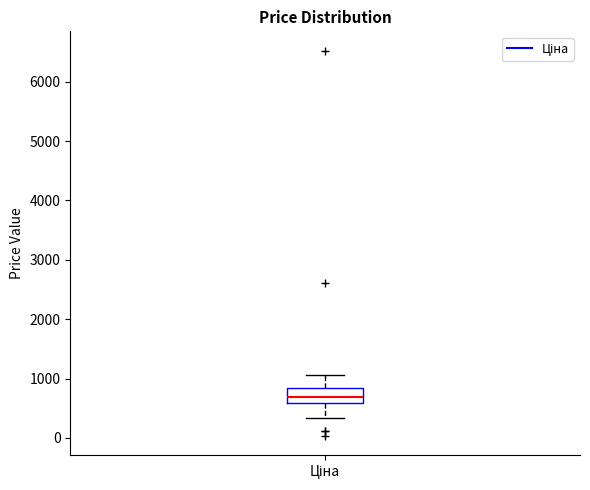

Transcribe this box plot: give where the median line is, the range the box spans, and where the two whiskers end, as read against the y-axis. The values are not printed on the chart, so give them approximately, as read against the axis.

median 700, box 600 to 800, whiskers 300 to 1100